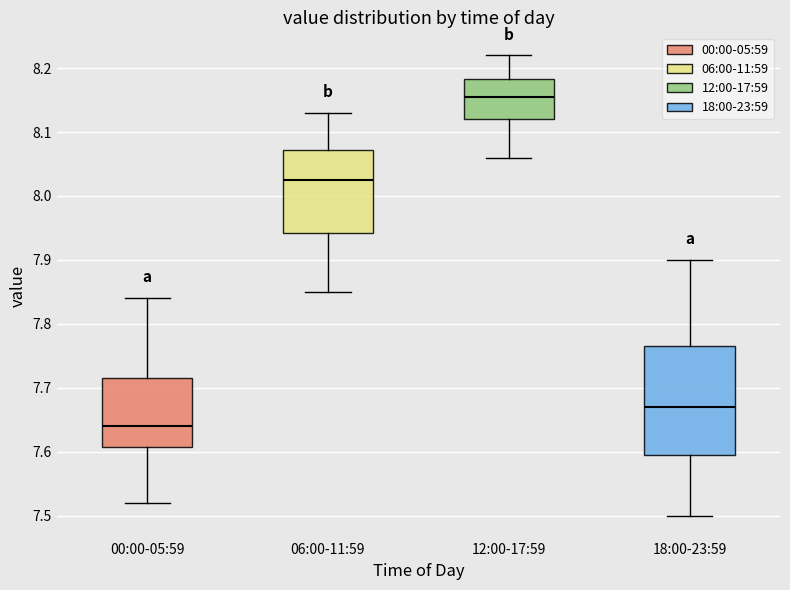

Where does the upper whisker of the box for 00:00-05:59 end on the y-axis? The values are not printed on the chart, so give them approximately, as read against the axis.

7.84